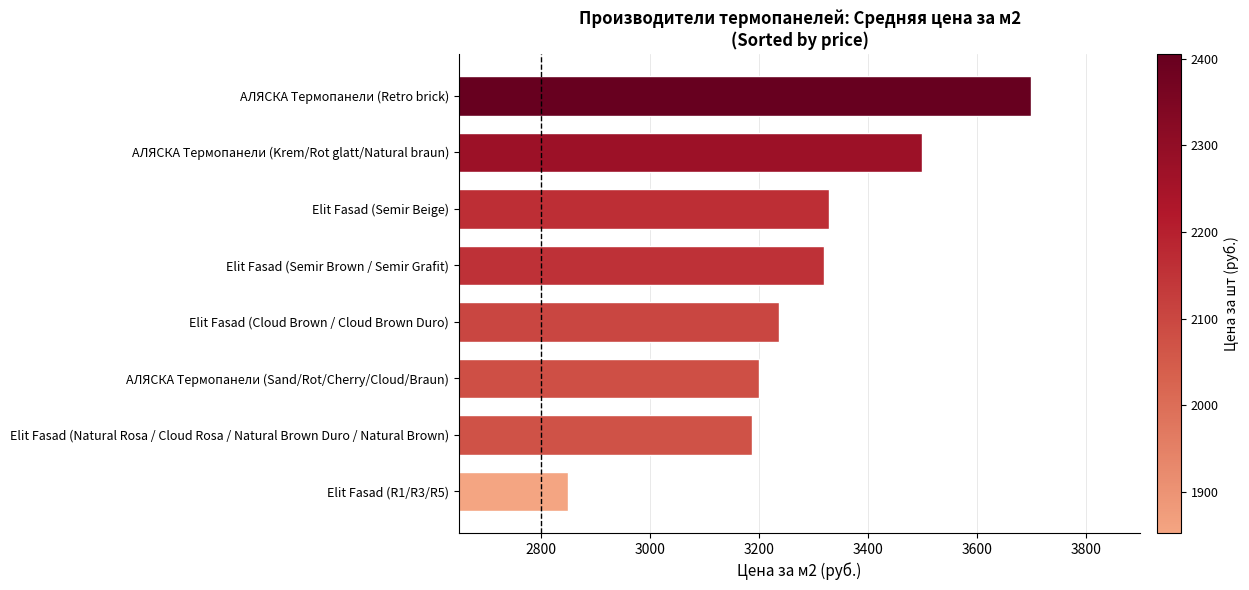

Rank the categories by value from lowest to highest.

Elit Fasad (R1/R3/R5), Elit Fasad (Natural Rosa / Cloud Rosa / Natural Brown Duro / Natural Brown), АЛЯСКА Термопанели (Sand/Rot/Cherry/Cloud/Braun), Elit Fasad (Cloud Brown / Cloud Brown Duro), Elit Fasad (Semir Brown / Semir Grafit), Elit Fasad (Semir Beige), АЛЯСКА Термопанели (Krem/Rot glatt/Natural braun), АЛЯСКА Термопанели (Retro brick)